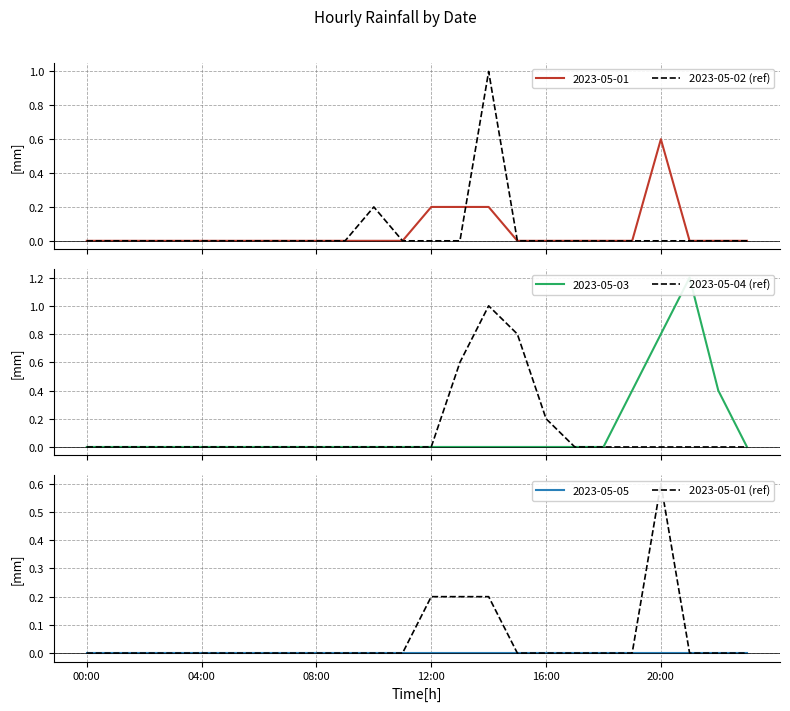

How many series are shown in this chart?

3